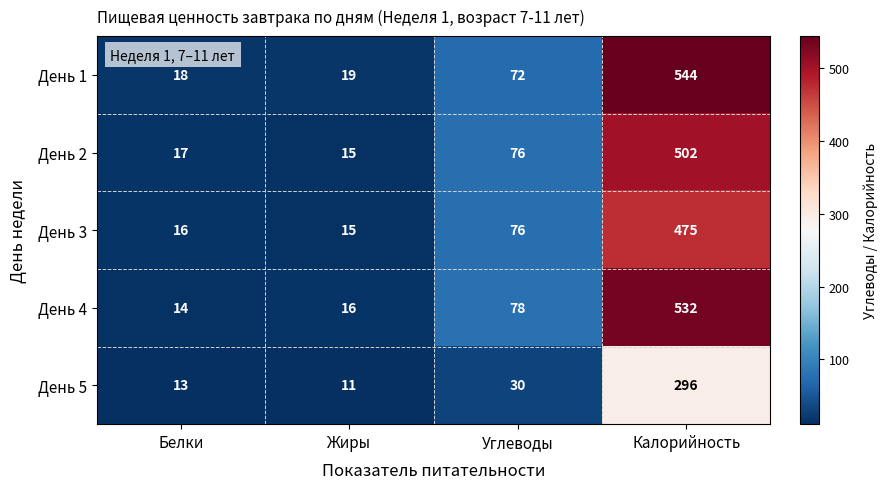

What is the difference between the maximum and minimum values in the День 4 series?

518